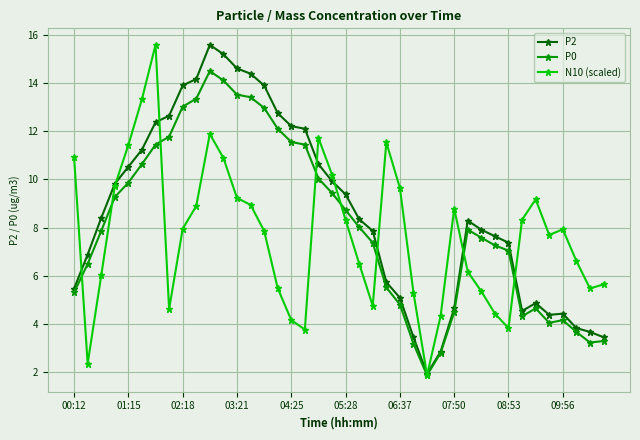

How many lines are shown in the chart?

3